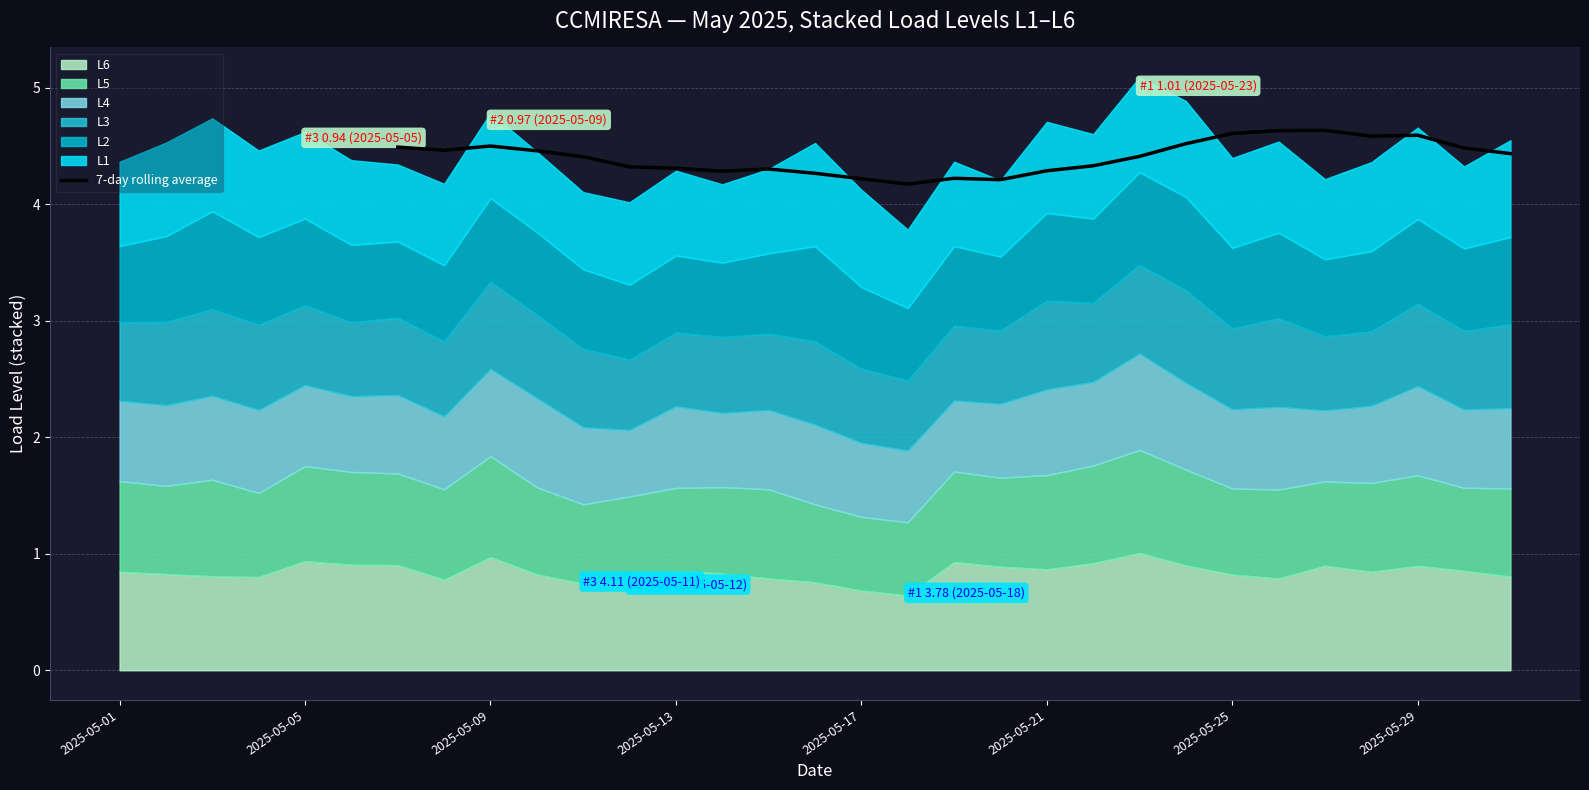

What is the highest value of the 7-day rolling average series?

4.6